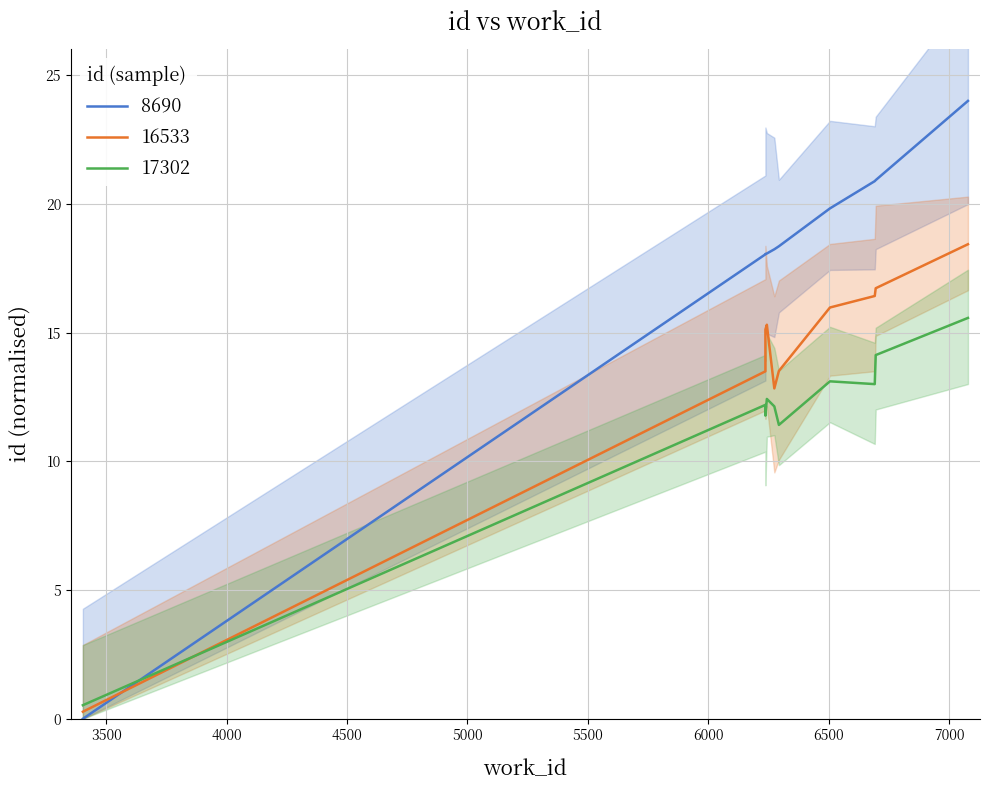

What is the value of the id point at the 5th from the left?

12.1